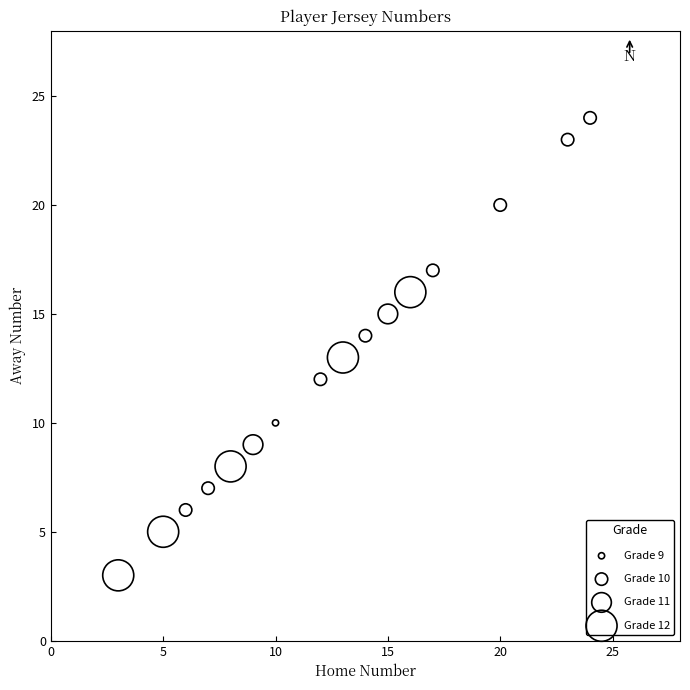

What is the range of X values (max minus min)?

21